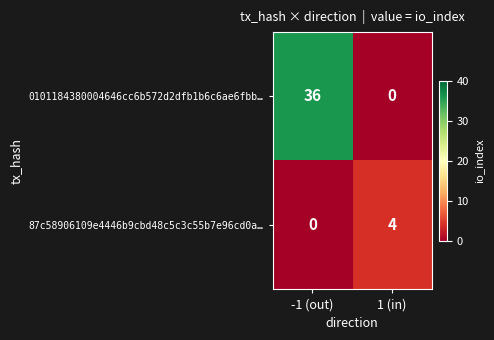

Between -1 (out) and 1 (in), which series saw the biggest shift?

0101184380004646cc6b572d2dfb1b6c6ae6fbb…